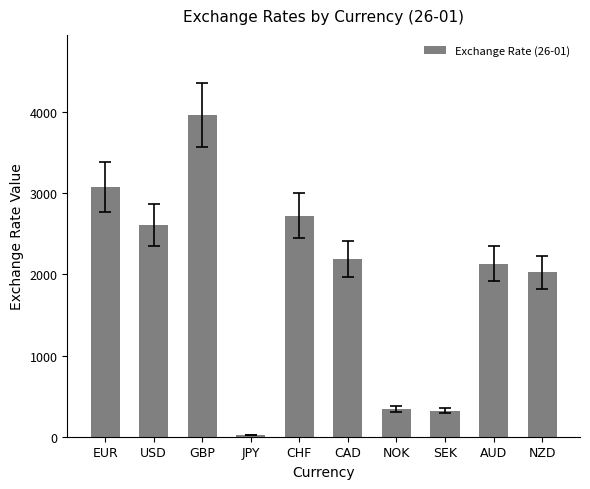

What position from the left is GBP?

3